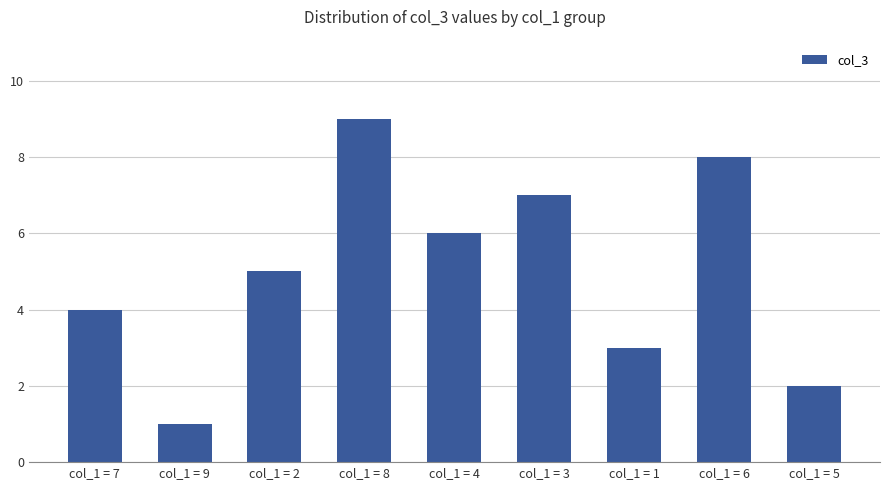

What is the difference between the values at col_1 = 8 and col_1 = 1?

6